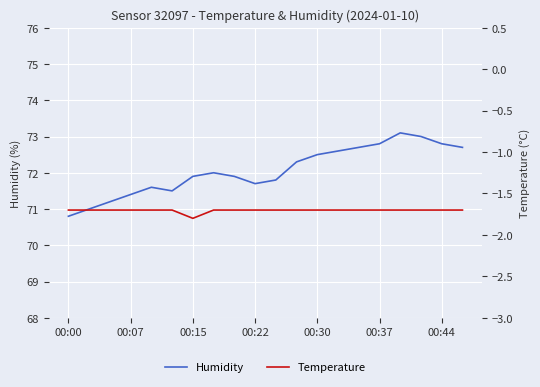

What is the lowest value of the Humidity series?

70.8